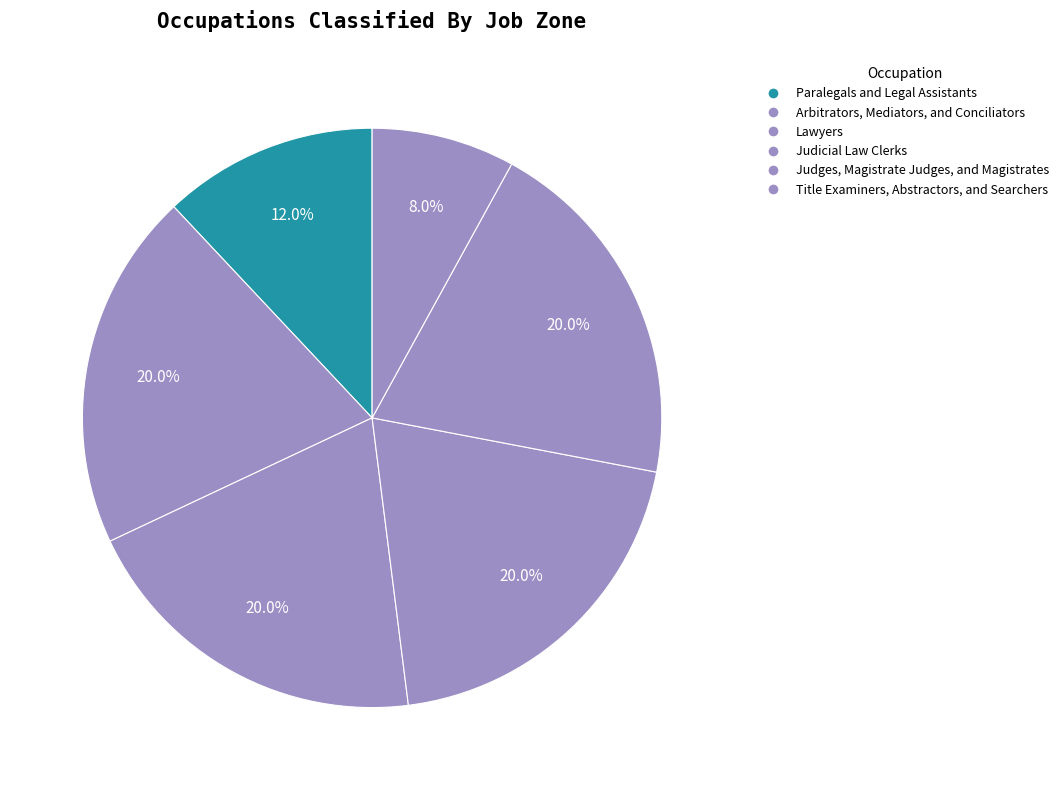

What is the largest slice in the pie chart?

Arbitrators, Mediators, and Conciliators